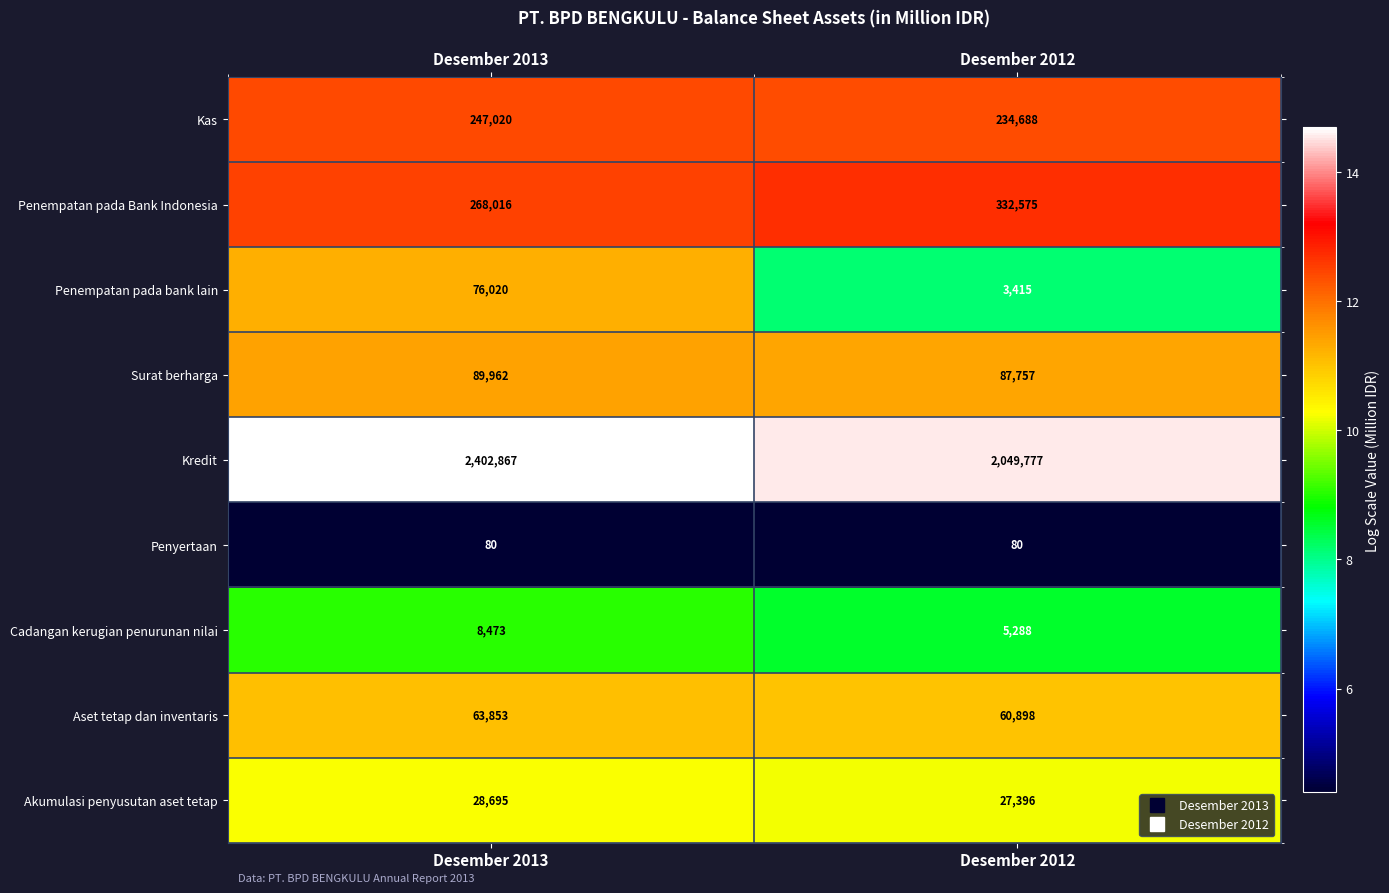

What is the difference between the highest and lowest values at Desember 2012?

2049697